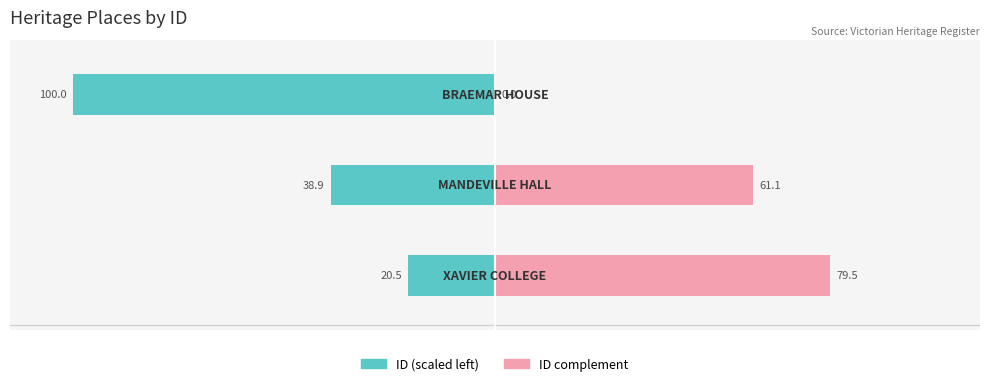

Reading right to left, transcribe all the data shown in this chart.

ID (scaled left): -100.0	-38.9	-20.5
ID complement (scaled right): 0.0	61.1	79.5